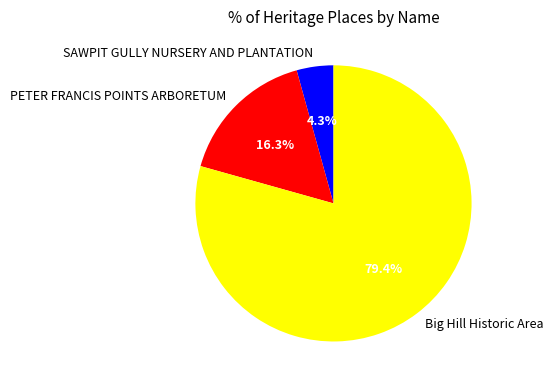

How many slices are in this pie chart?

3